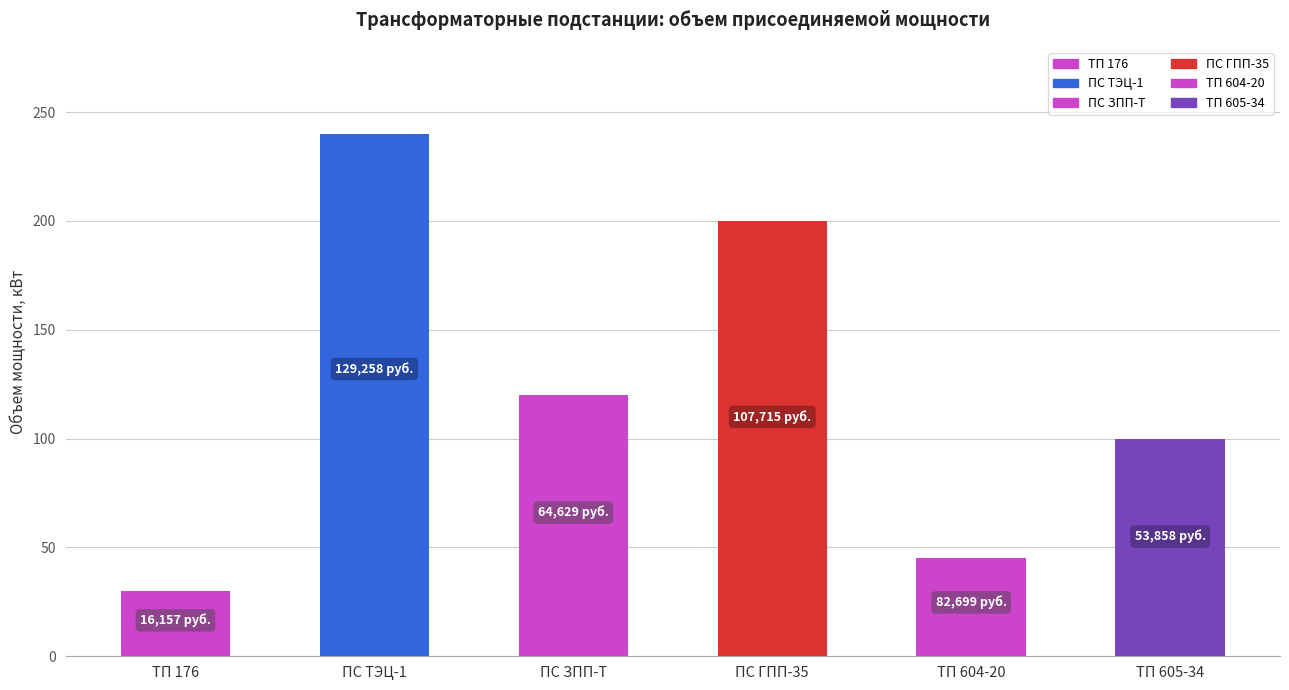

Reading right to left, list all the values displayed in this chart.

ТП 605-34=100	ТП 604-20=45	ПС ГПП-35=200	ПС ЗПП-Т=120	ПС ТЭЦ-1=240	ТП 176=30